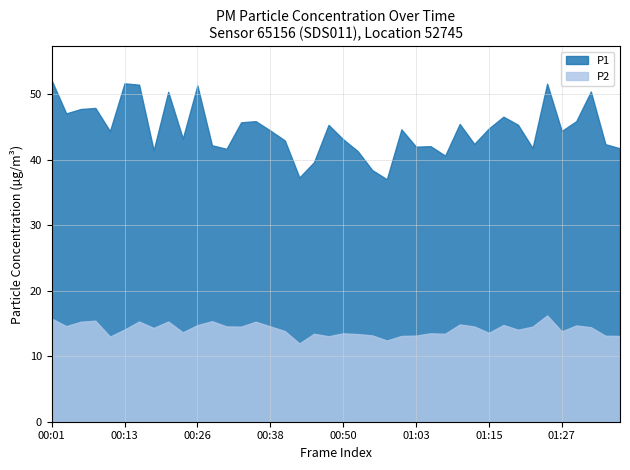

What value does the P1 series have at 00:55?

38.4